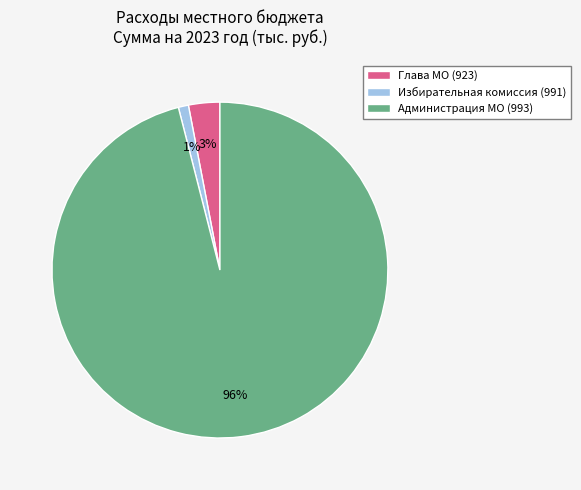

To the nearest percent, what is the difference between the Избирательная комиссия (991) and Администрация МО (993) slice percentages?

95%